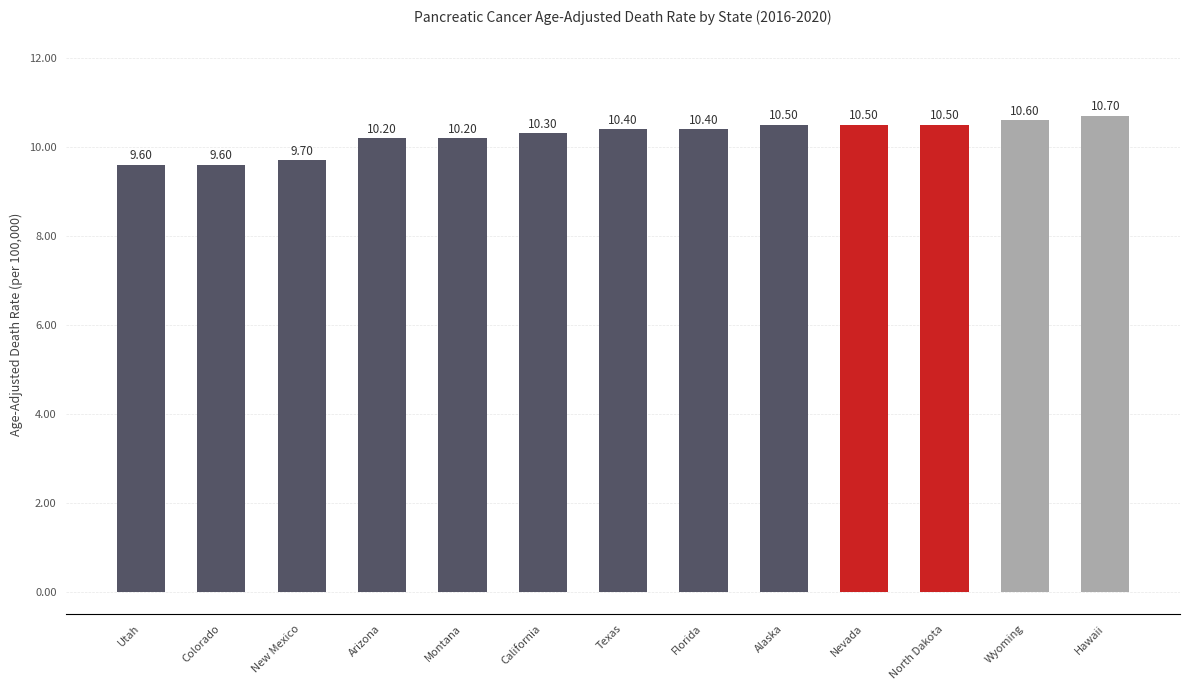

Does the chart contain any negative values?

No